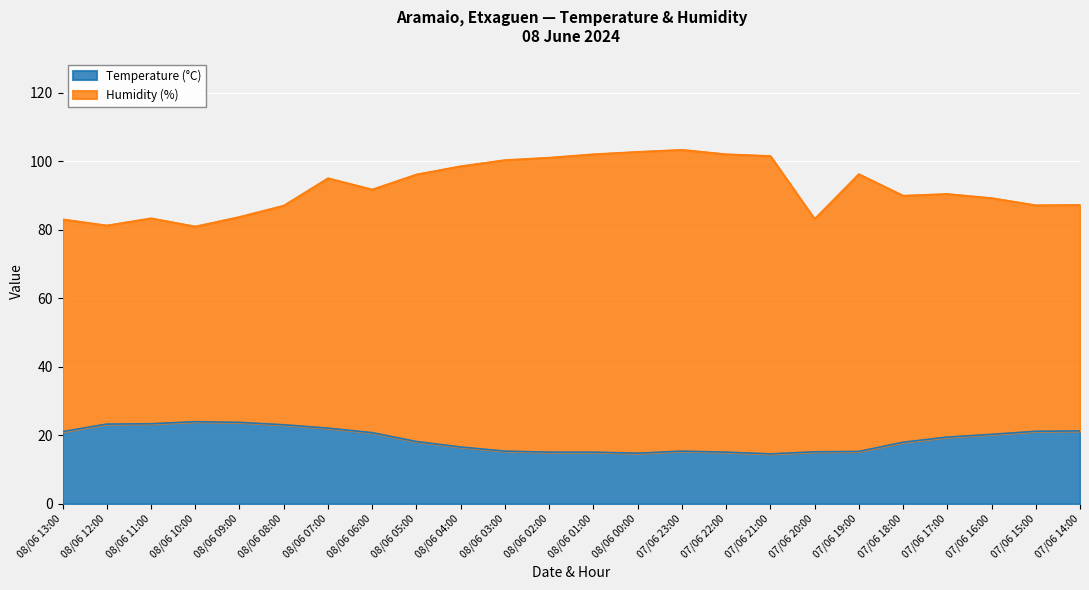

What are all the series names shown in the legend?

Temperature (°C), Humidity (%)